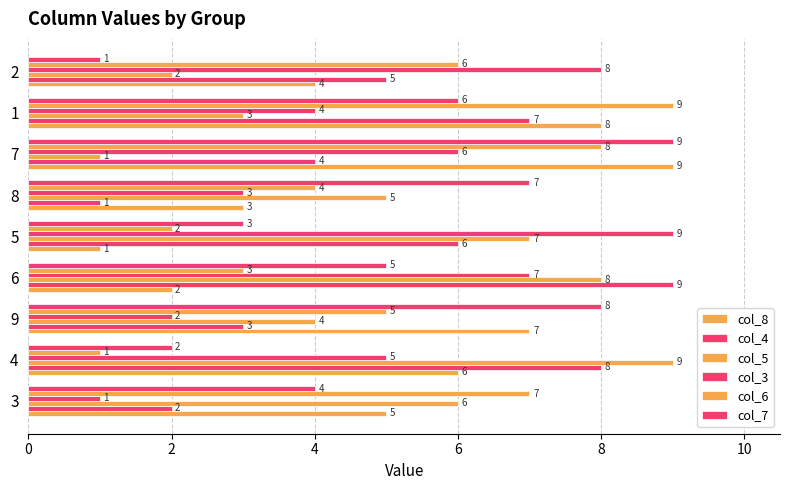

What is the average value of the col_5 series?

5